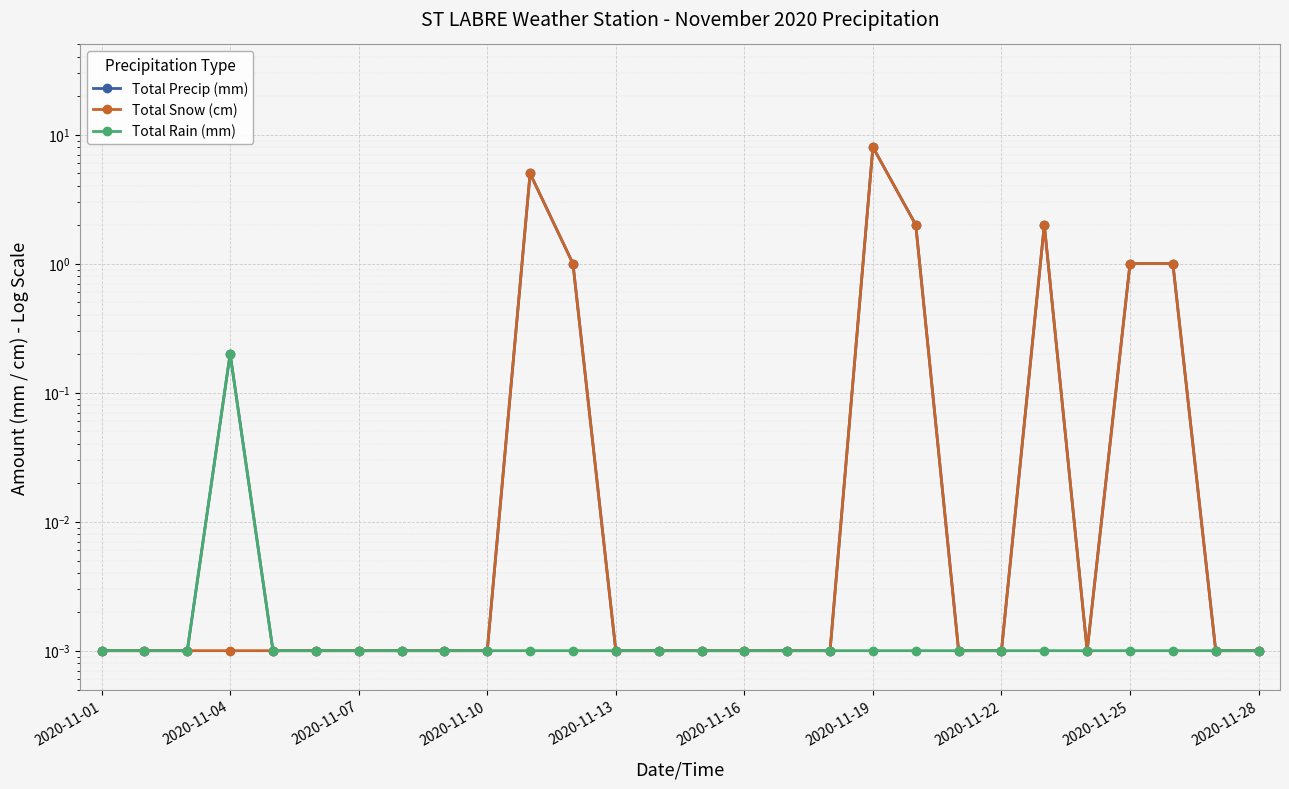

The Total Precip (mm) series shows 0.0 at 2020-11-16. True or false?

True